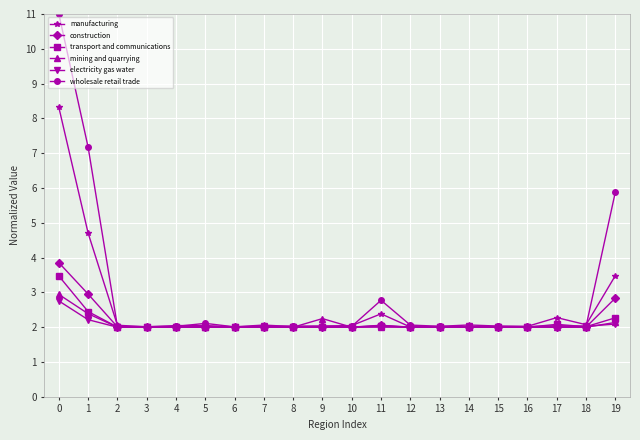

Rank the series by their maximum value, from highest to lowest.

wholesale retail trade, manufacturing, construction, transport and communications, mining and quarrying, electricity gas water